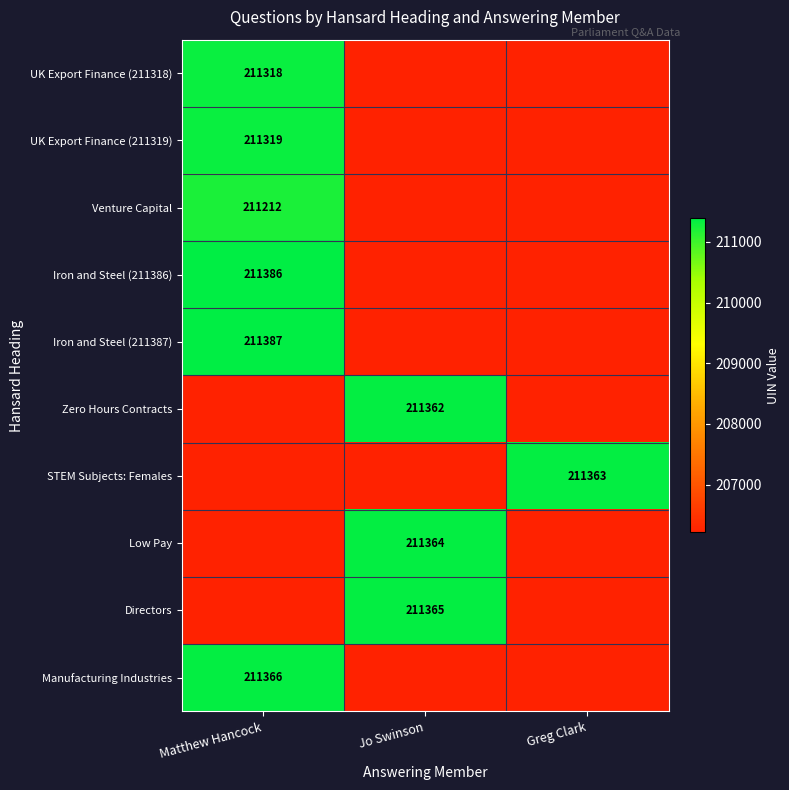

True or false: Zero Hours Contracts has a value of 211362 at Jo Swinson.

True